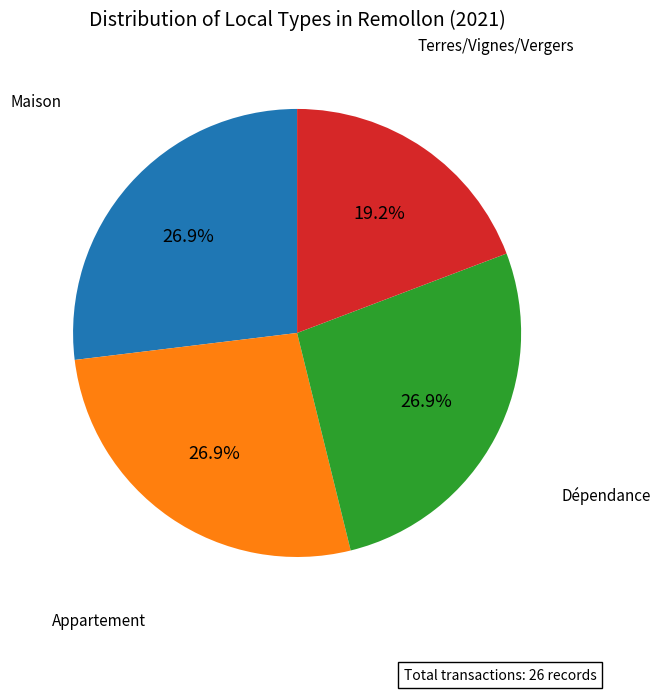

Is there a majority slice in this chart?

No